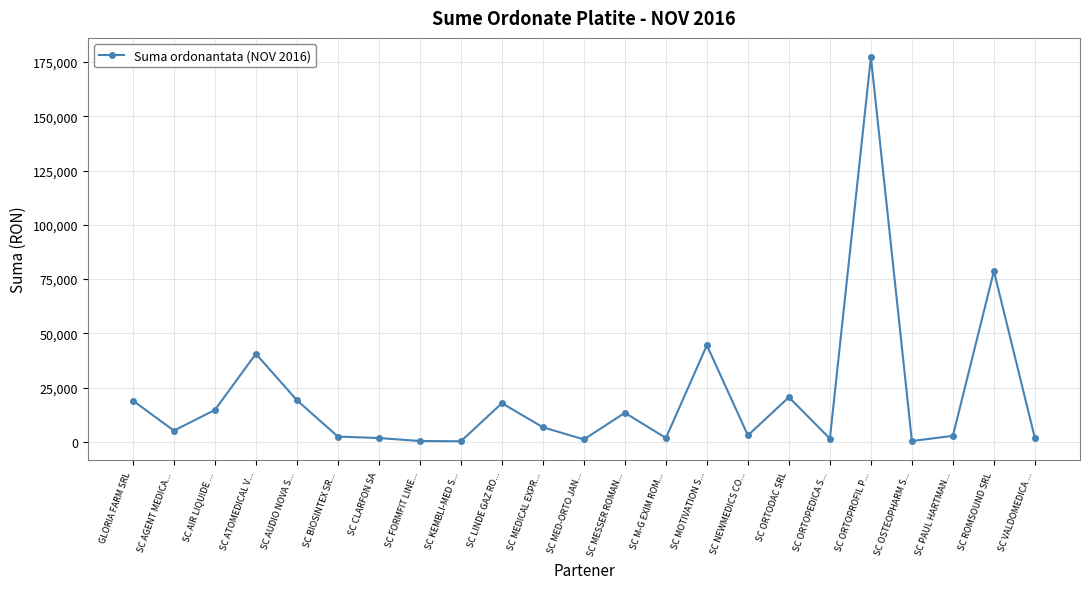

Where is the first local maximum?

SC ATOMEDICAL V...